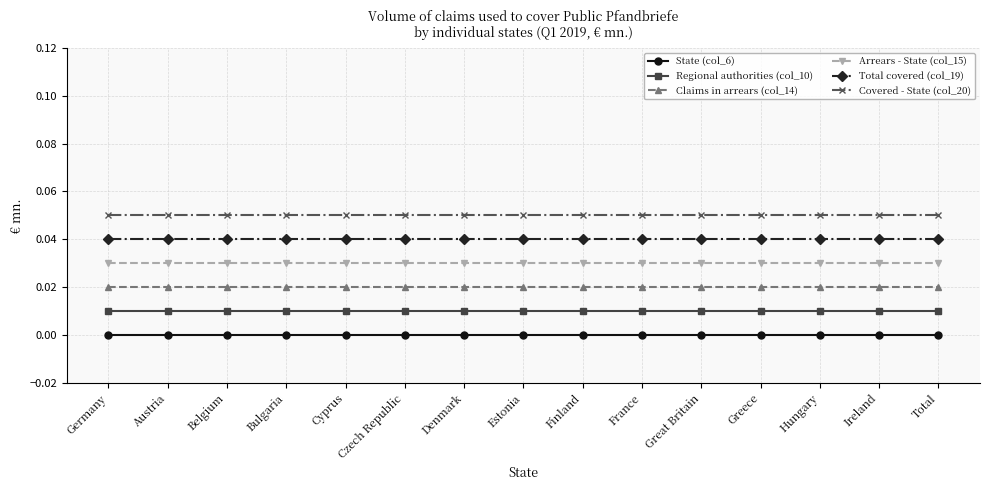

Is the value of Claims in arrears (col_14) at Estonia greater than the value of Regional authorities (col_10) at Greece?

Yes